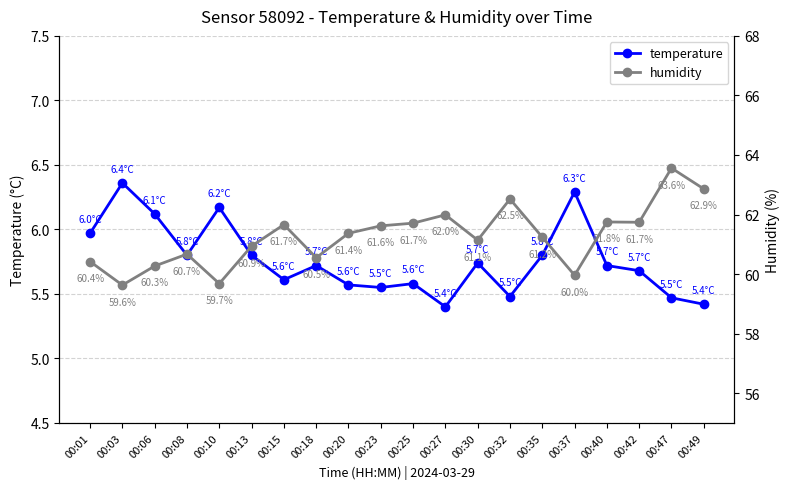

What is the difference between the humidity values at 00:37 and 00:25?

1.8